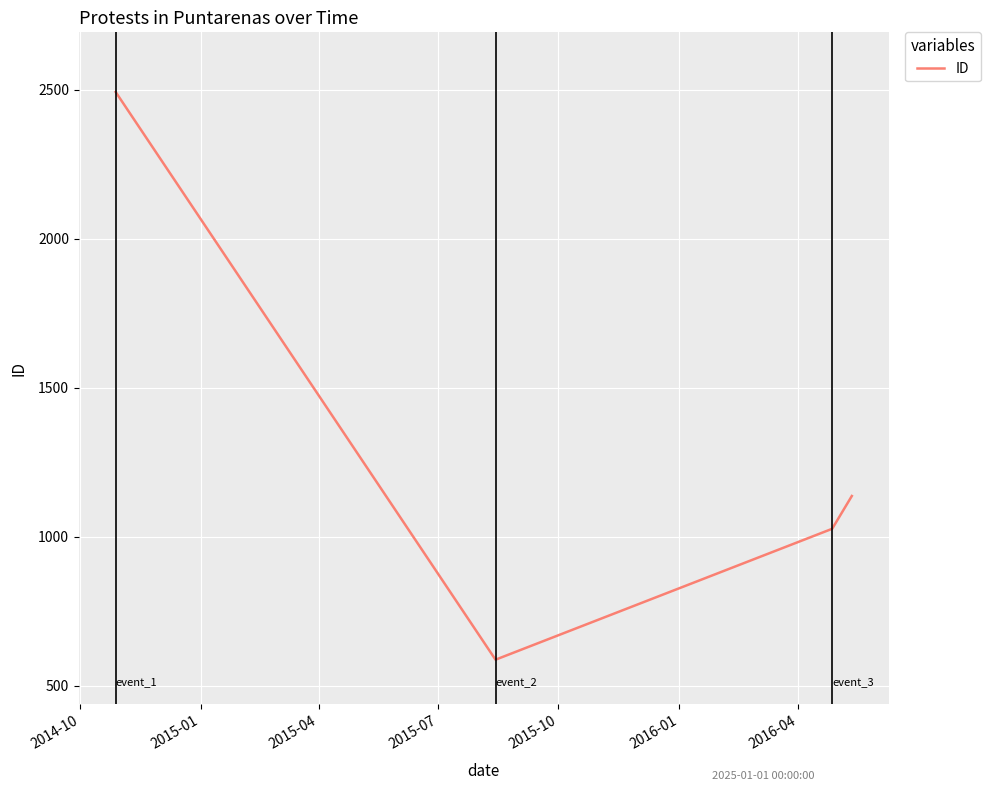

What is the minimum value shown in the chart?

588